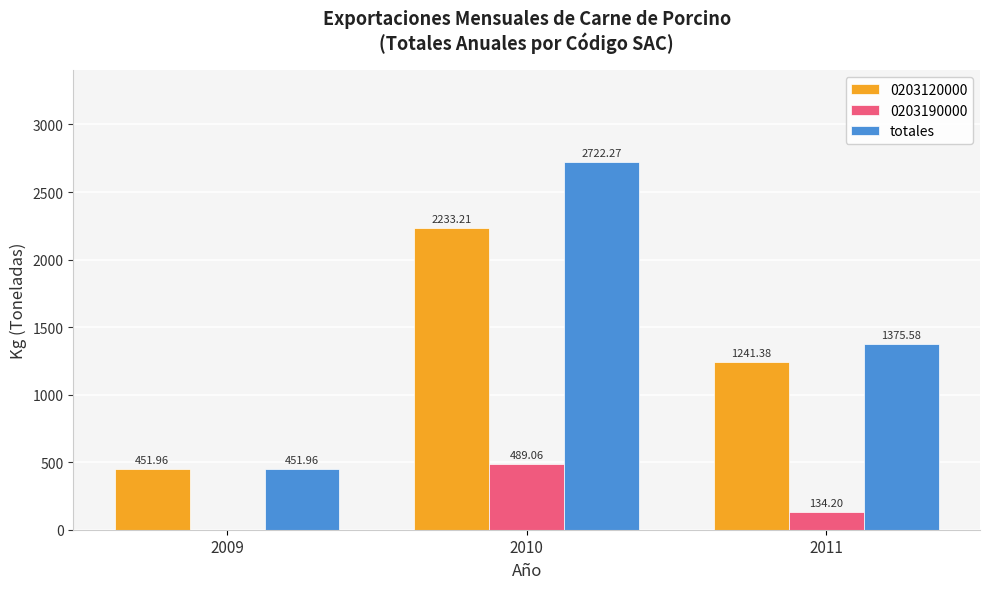

What is the sum of all 0203120000 values?

3926.6